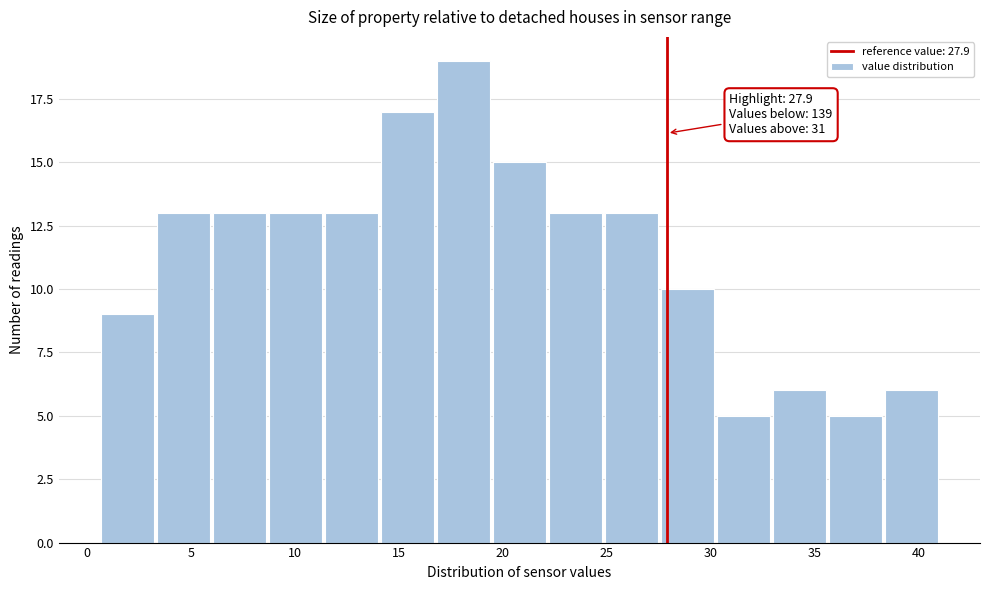

Over which range of the x-axis is the bar tallest?

17.0 to 19.5